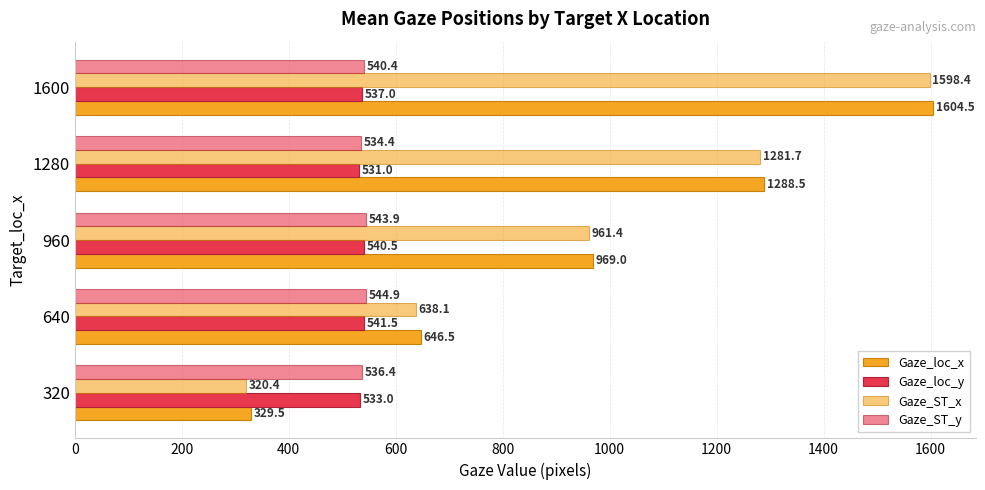

How many data points does each series have?

5